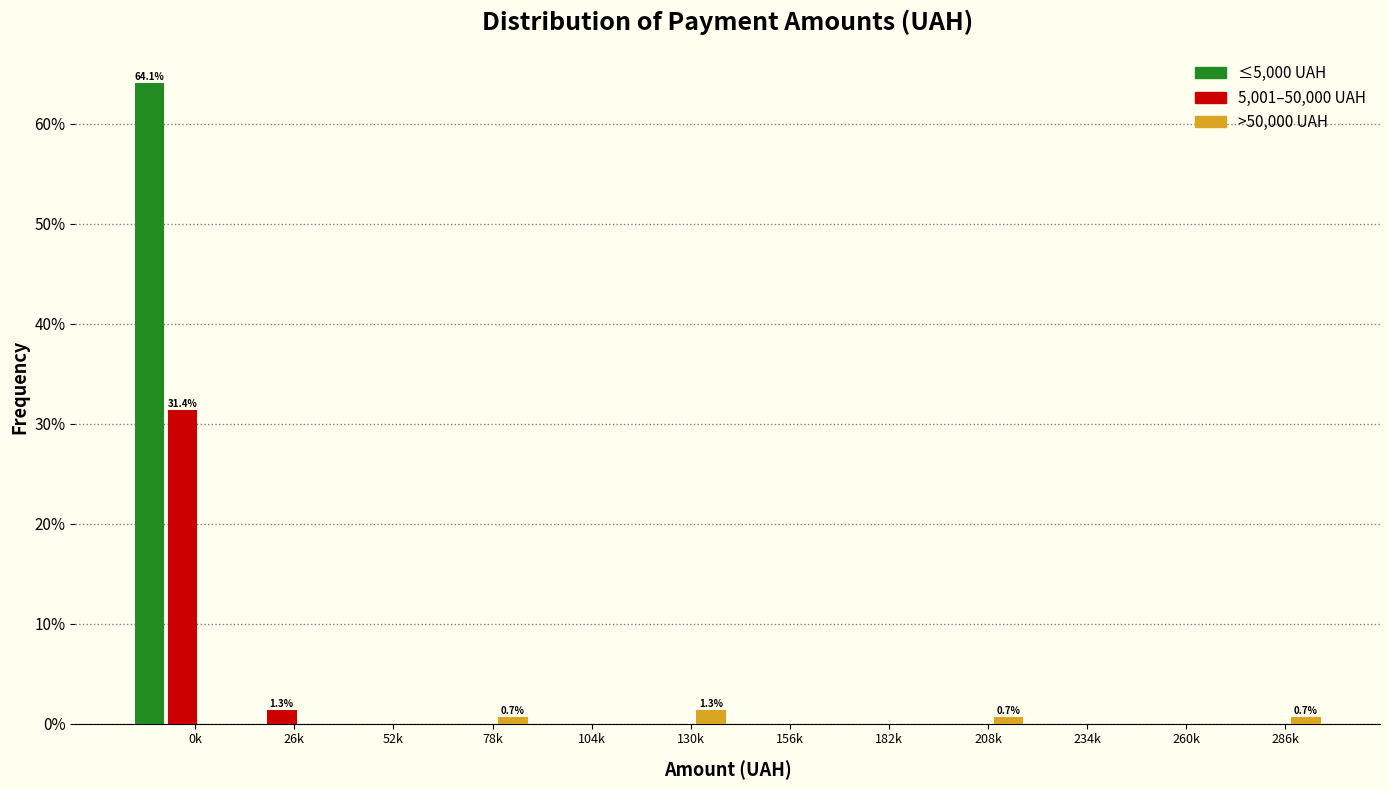

What is the sum of all ≤5,000 UAH values?

64.1